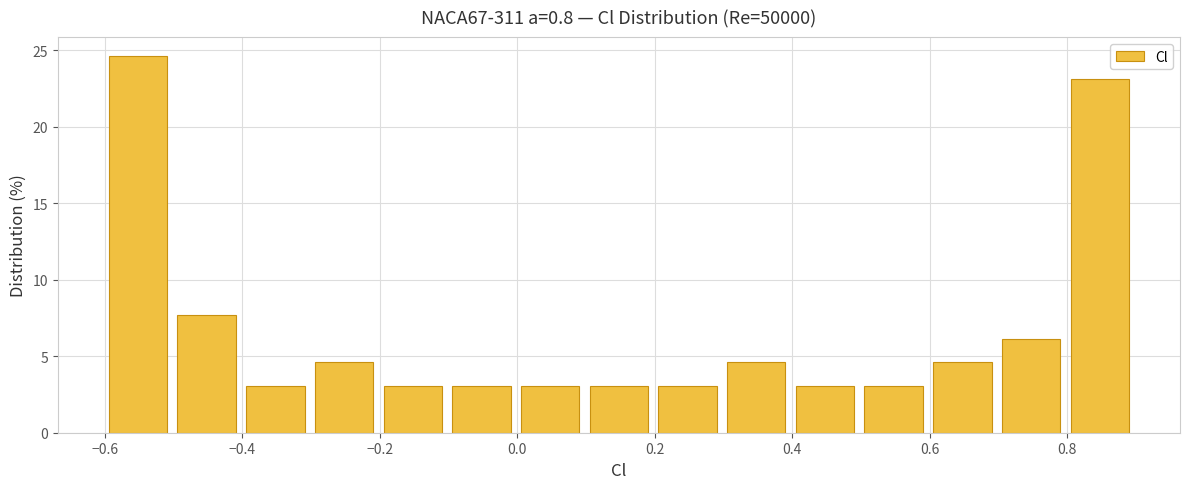

Over which range of the x-axis is the bar tallest?

-0.6 to -0.5